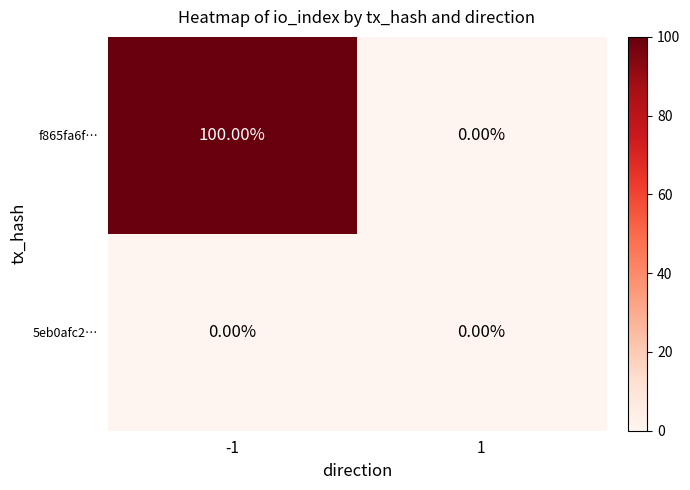

Which series has the largest total across all categories?

f865fa6f…